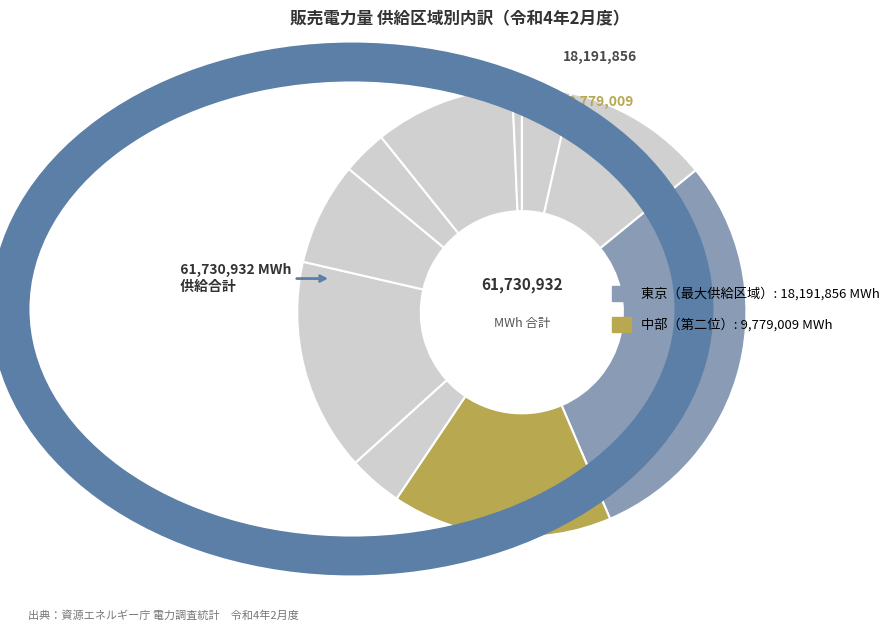

Count the number of slices in the pie.

10